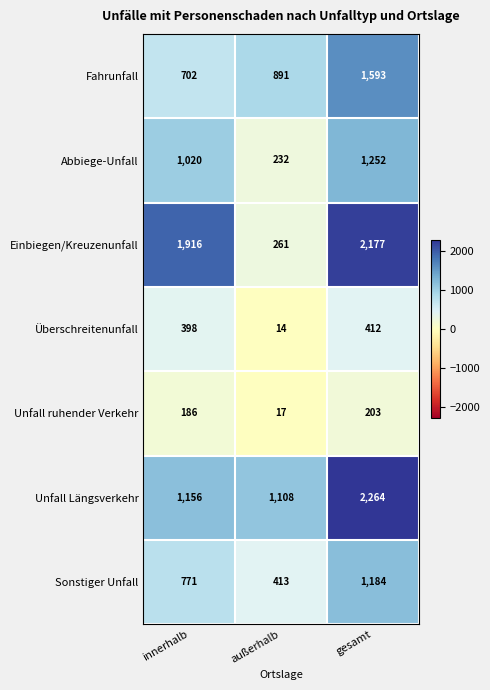

Reading right to left, what are all the values shown in this chart?

Fahrunfall: gesamt=1593	außerhalb=891	innerhalb=702
Abbiege-Unfall: gesamt=1252	außerhalb=232	innerhalb=1020
Einbiegen/Kreuzenunfall: gesamt=2177	außerhalb=261	innerhalb=1916
Überschreitenunfall: gesamt=412	außerhalb=14	innerhalb=398
Unfall ruhender Verkehr: gesamt=203	außerhalb=17	innerhalb=186
Unfall Längsverkehr: gesamt=2264	außerhalb=1108	innerhalb=1156
Sonstiger Unfall: gesamt=1184	außerhalb=413	innerhalb=771